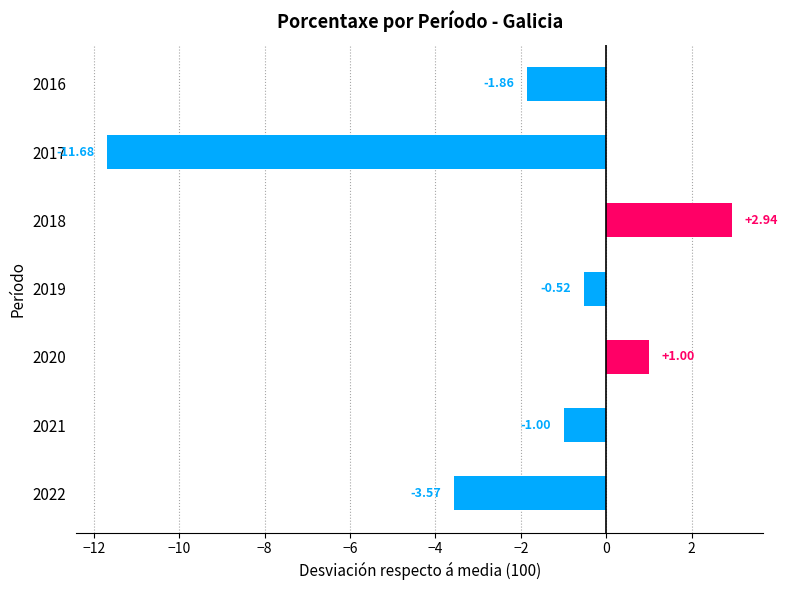

Rank the categories by value from highest to lowest.

2018, 2020, 2019, 2021, 2016, 2022, 2017